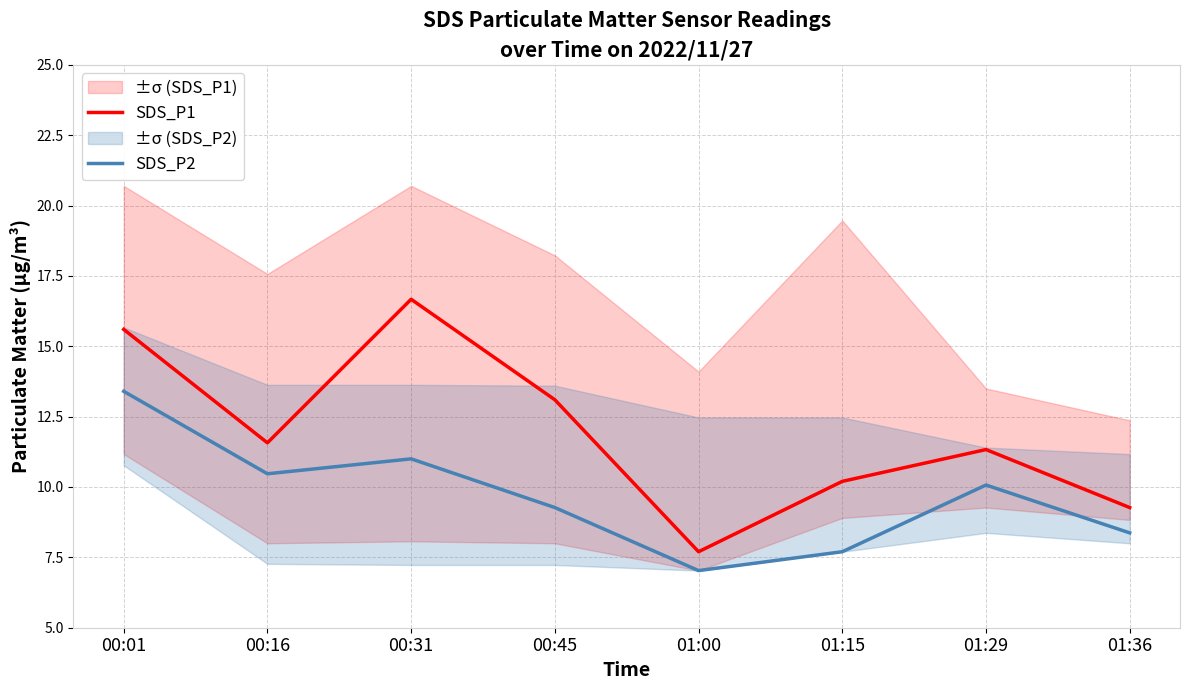

Reading right to left, extract all data points from this chart.

SDS_P1: 9.3	11.3	10.2	7.7	13.1	16.7	11.6	15.6
SDS_P2: 8.4	10.1	7.7	7.0	9.3	11.0	10.5	13.4